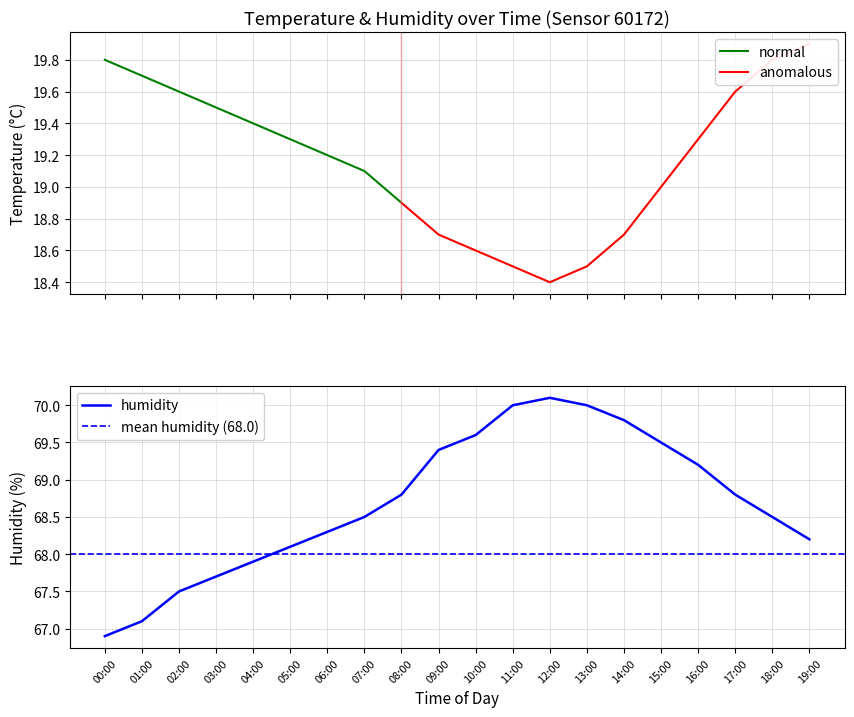

How many data points are less than 68?

5